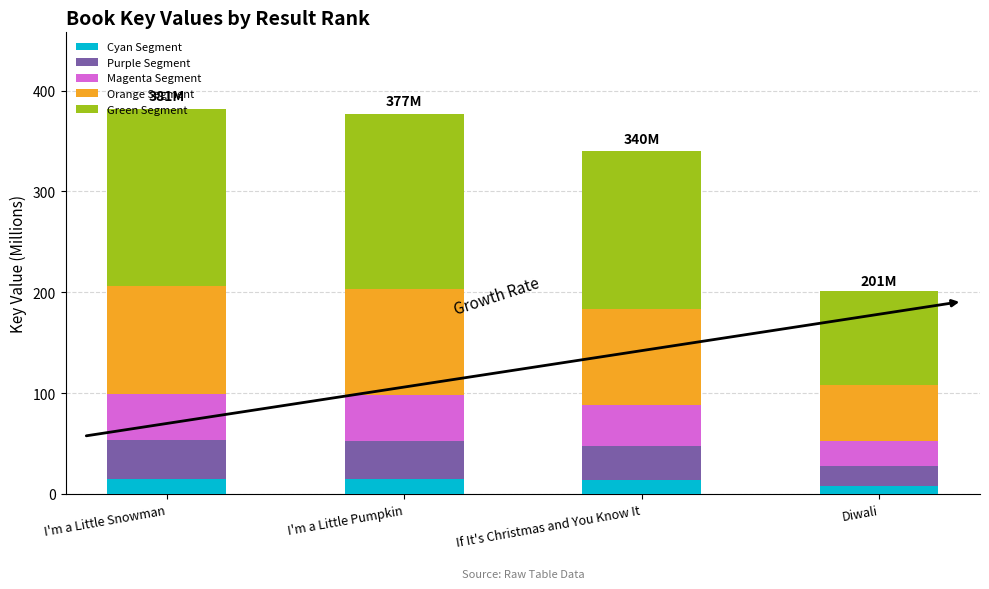

The value of Cyan Segment at I'm a Little Snowman is 15.3. True or false?

True